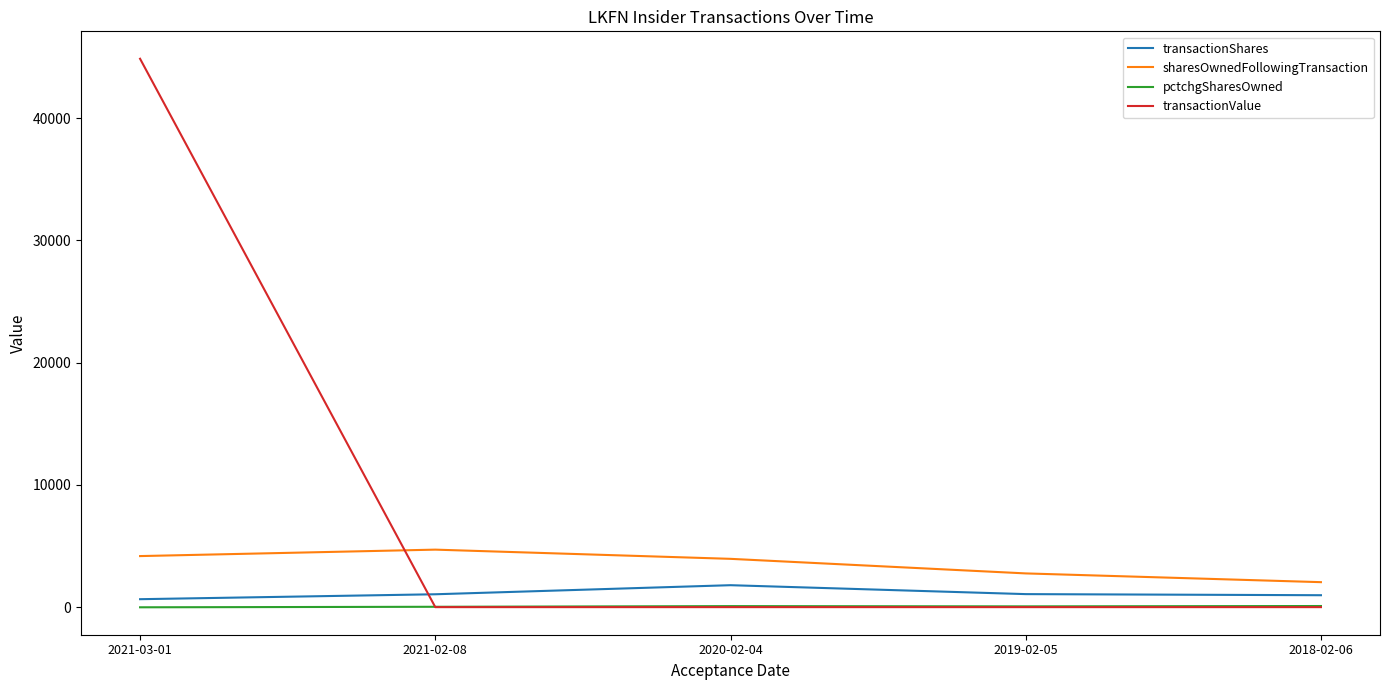

At which label does sharesOwnedFollowingTransaction reach its minimum?

2018-02-06